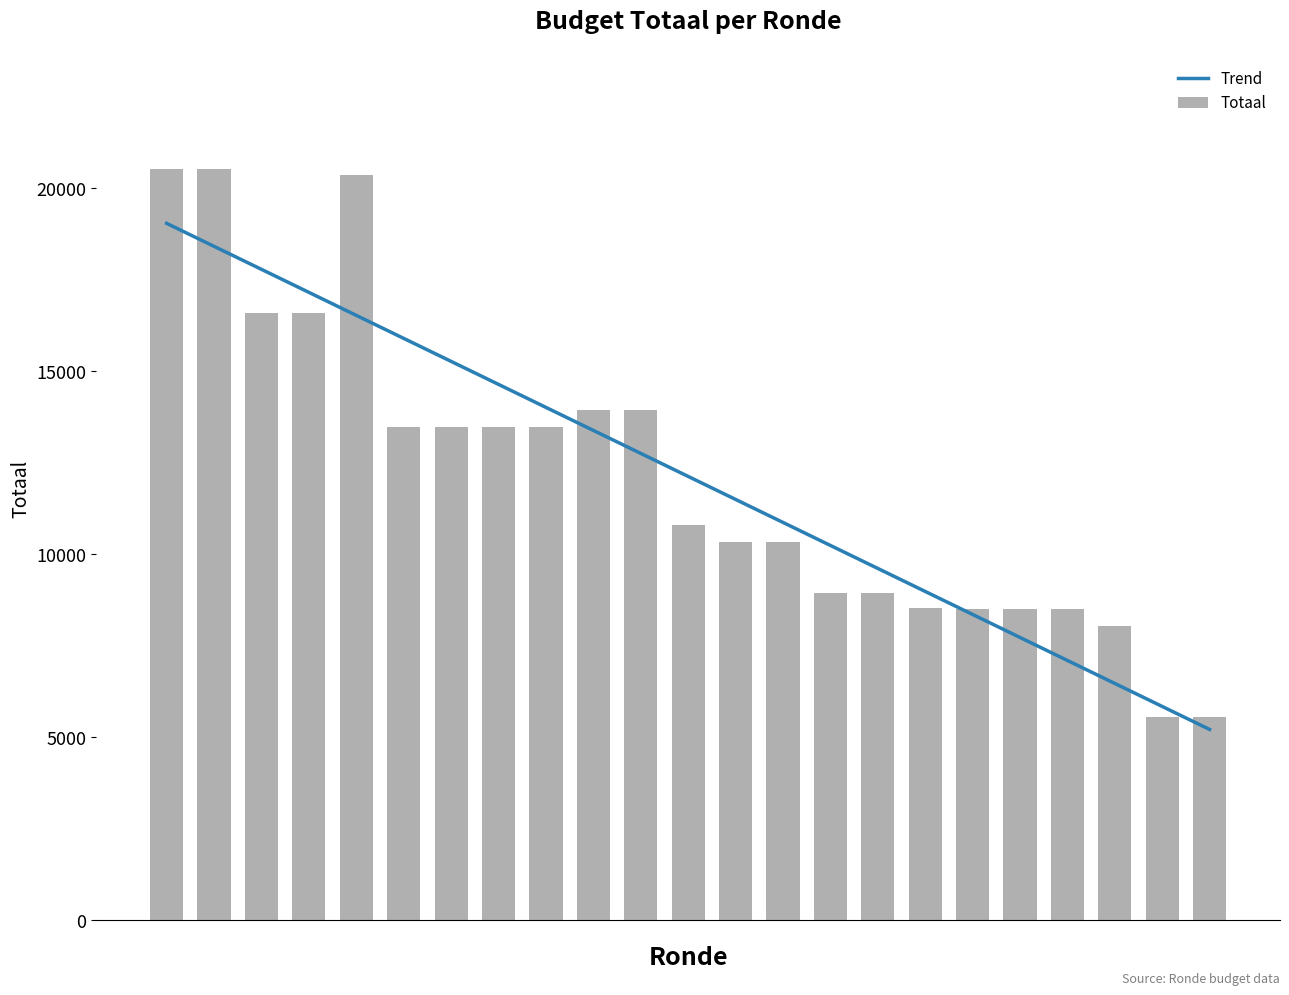

What is the difference between the maximum and minimum values in the Totaal series?

14966